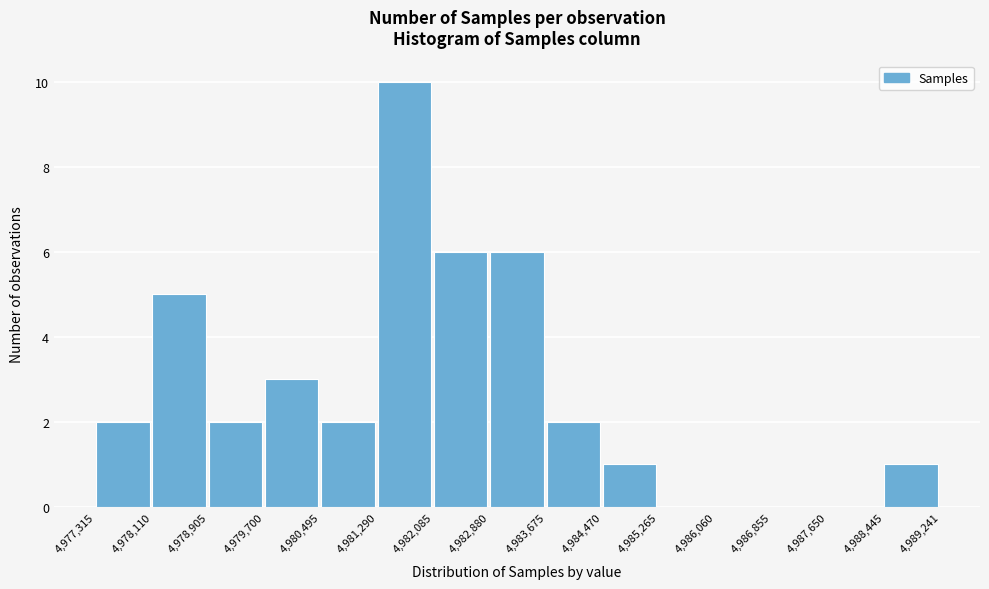

How tall is the bar that spans 4,983,675 to 4,984,470 on the x-axis? The values are not printed on the chart, so give them approximately, as read against the axis.

2